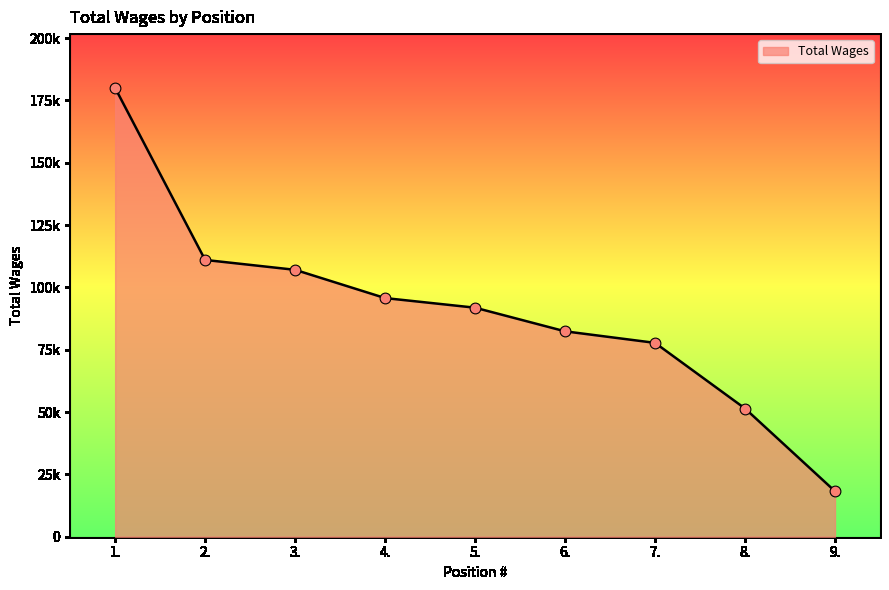

Between 3. and 5., which is larger?

3.